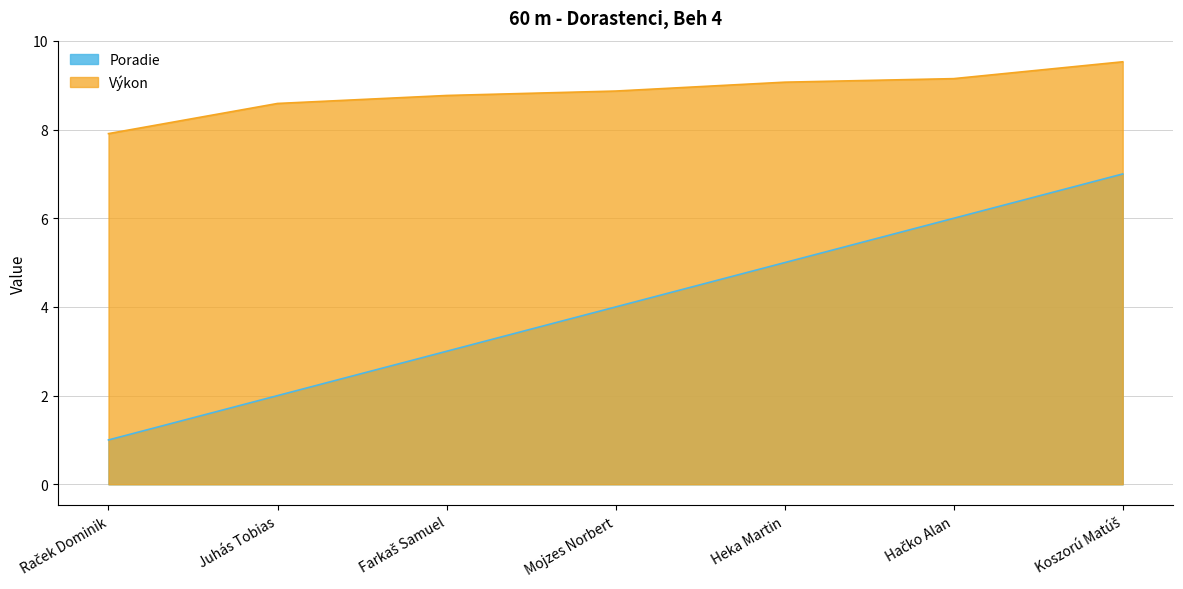

At which label does Poradie first exceed 4?

Heka Martin